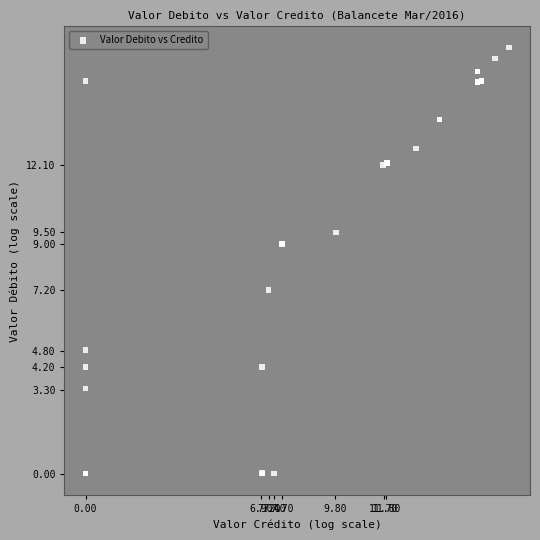

What Y value in the scatter plot is closest to 8?

7.2